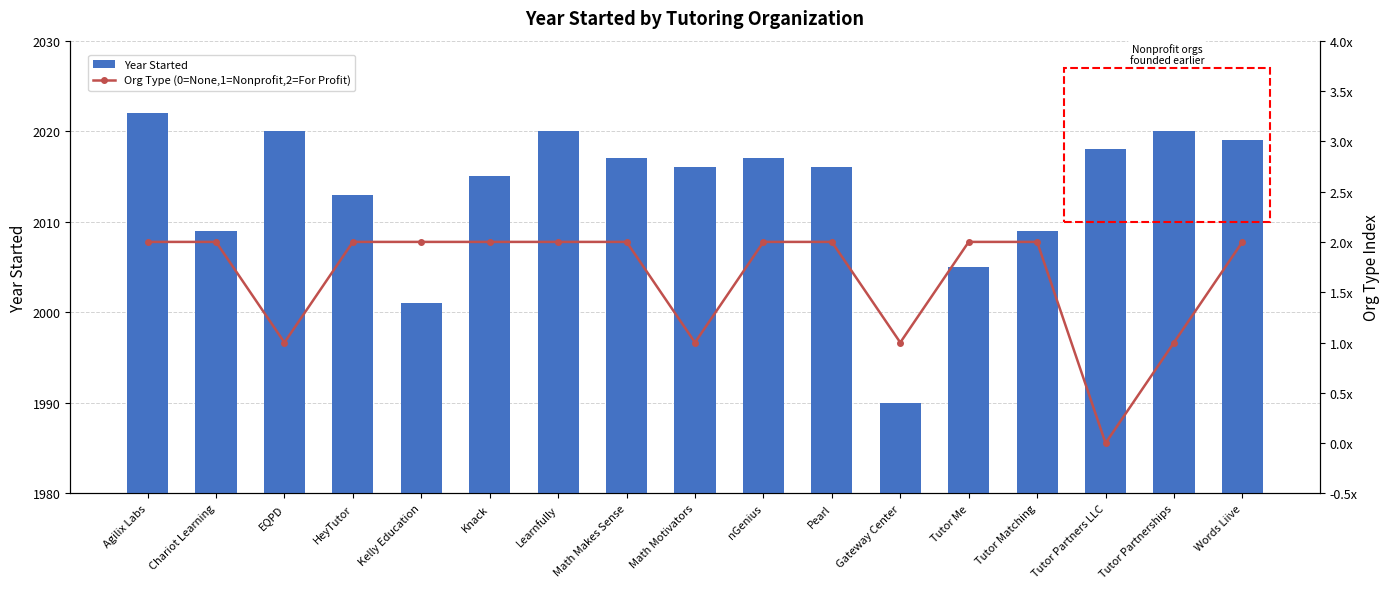

What is the sum of the Year Started values at Tutor Me and nGenius?

4022